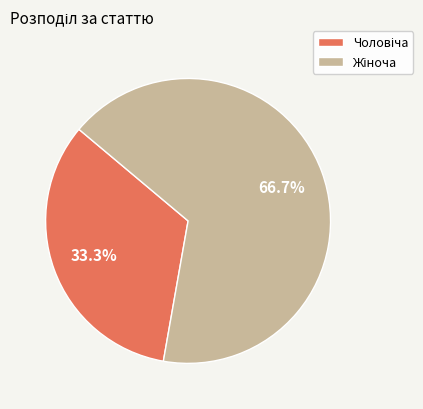

Is there a majority slice in this chart?

Yes